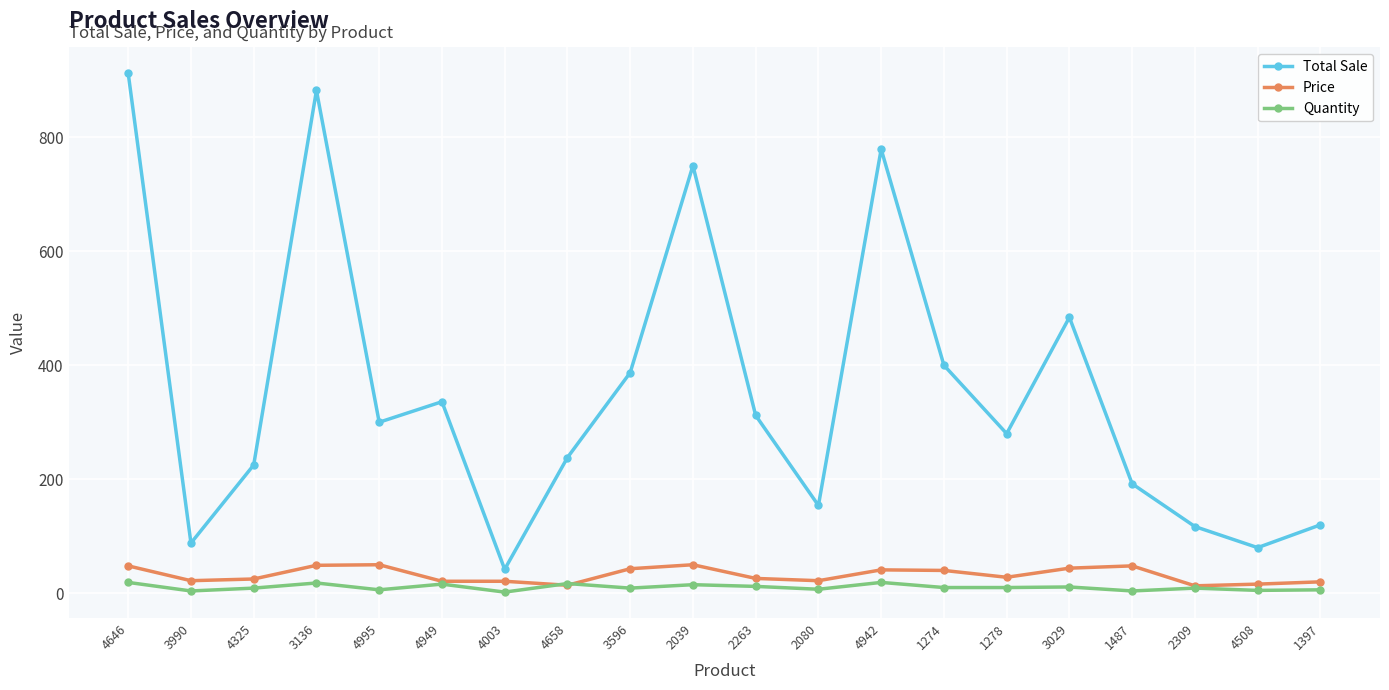

Does the chart display data point markers on the line(s)?

Yes